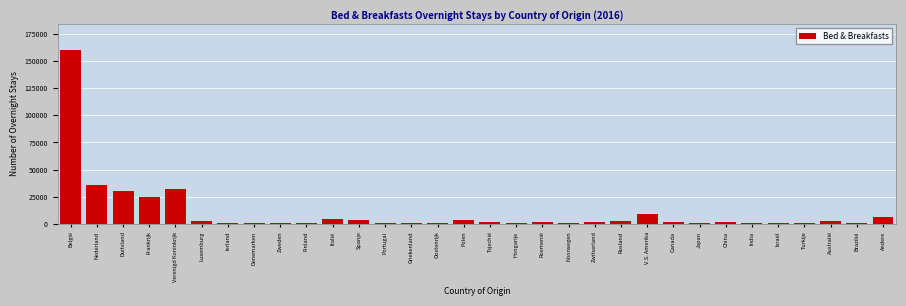

Read the value at Verenigd Koninkrijk.

32014